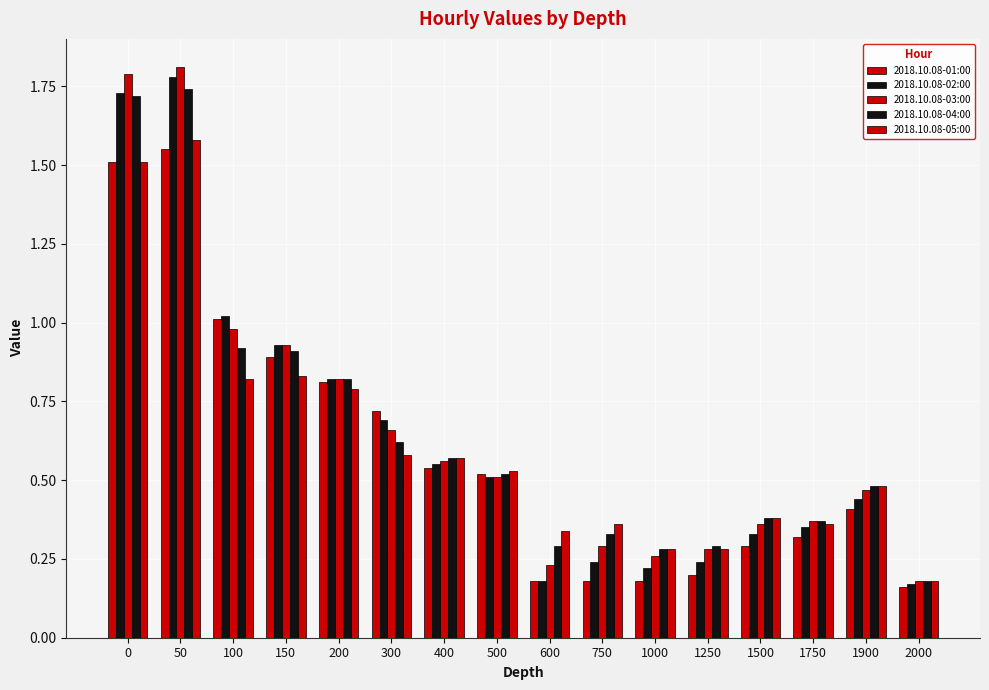

How many bars are there in total?

80